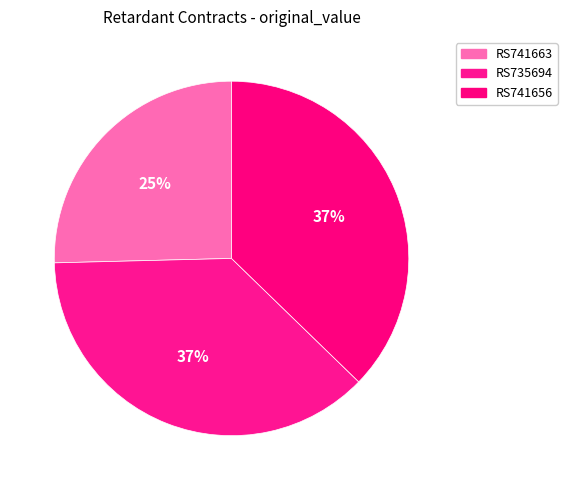

Count the number of slices in the pie.

3